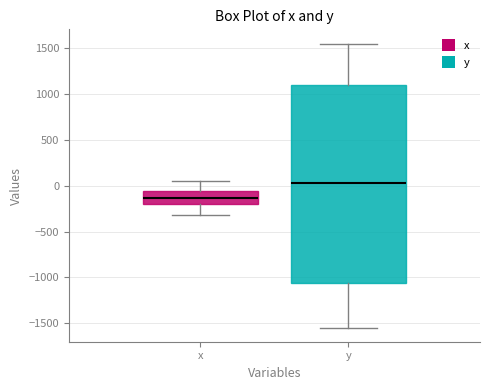

Reading left to right, transcribe this box plot: for each box, give where its median line is, the range the box spans, and where its two whiskers end, as read against the y-axis. The values are not printed on the chart, so give them approximately, as read against the axis.

x: median -150, box -200 to -50, whiskers -300 to 50
y: median 50, box -1050 to 1100, whiskers -1550 to 1550